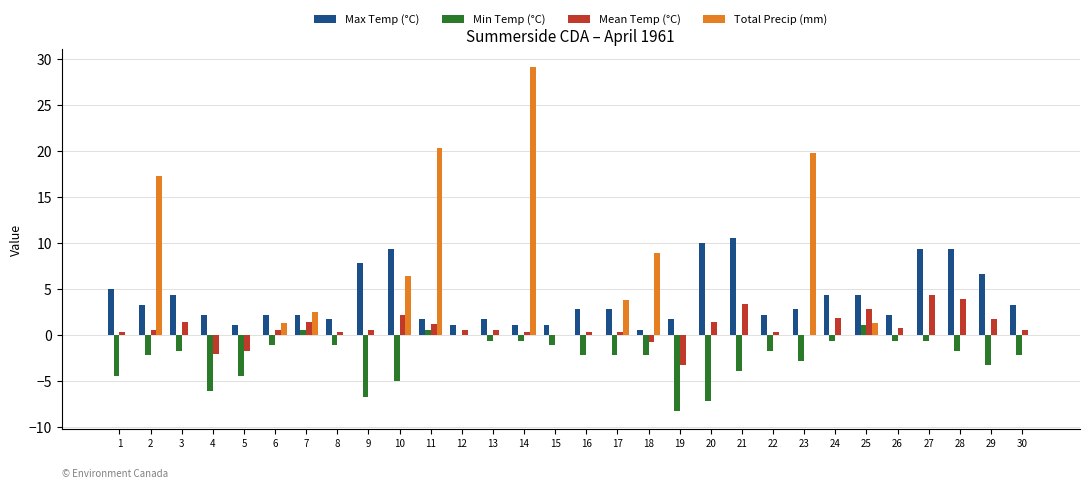

Reading left to right, extract all data points from this chart.

Max Temp (°C): 5.0	3.3	4.4	2.2	1.1	2.2	2.2	1.7	7.8	9.4	1.7	1.1	1.7	1.1	1.1	2.8	2.8	0.6	1.7	10.0	10.6	2.2	2.8	4.4	4.4	2.2	9.4	9.4	6.7	3.3
Min Temp (°C): -4.4	-2.2	-1.7	-6.1	-4.4	-1.1	0.6	-1.1	-6.7	-5.0	0.6	0.0	-0.6	-0.6	-1.1	-2.2	-2.2	-2.2	-8.3	-7.2	-3.9	-1.7	-2.8	-0.6	1.1	-0.6	-0.6	-1.7	-3.3	-2.2
Mean Temp (°C): 0.3	0.6	1.4	-2.0	-1.7	0.6	1.4	0.3	0.6	2.2	1.2	0.6	0.6	0.3	0.0	0.3	0.3	-0.8	-3.3	1.4	3.4	0.3	0.0	1.9	2.8	0.8	4.4	3.9	1.7	0.6
Total Precip (mm): 0.0	17.3	0.0	0.0	0.0	1.3	2.5	0.0	0.0	6.4	20.3	0.0	0.0	29.2	0.0	0.0	3.8	8.9	0.0	0.0	0.0	0.0	19.8	0.0	1.3	0.0	0.0	0.0	0.0	0.0